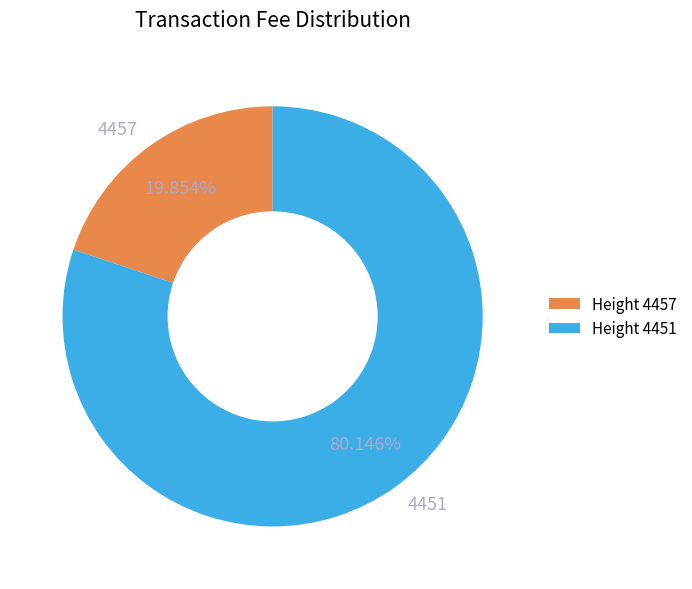

The 4457 slice represents 32% of the pie. True or false?

False